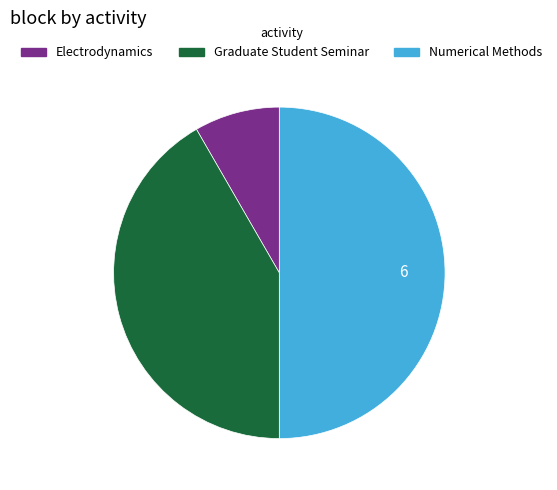

Between Graduate Student Seminar and Numerical Methods, which is larger?

Numerical Methods